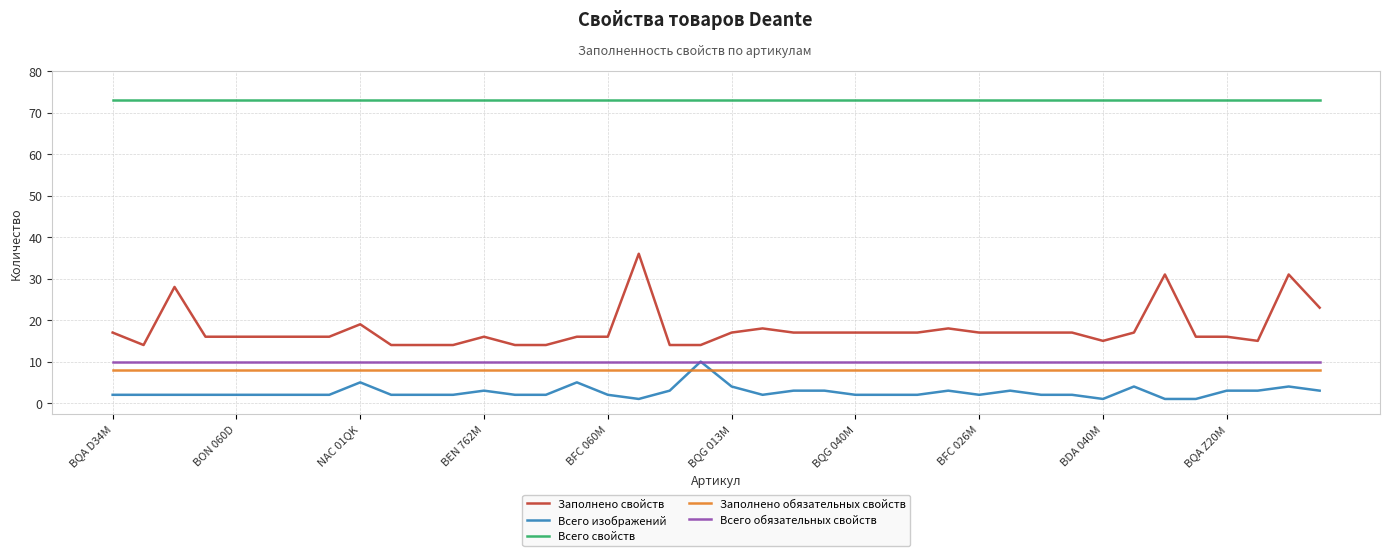

What is the minimum value shown in the chart?

1